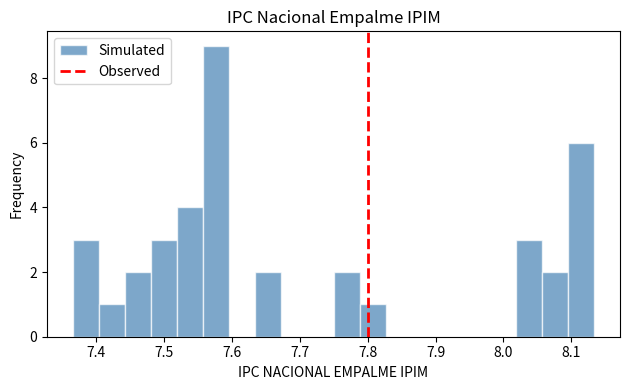

Around what value on the x-axis is the tallest bar? Give the approximate position of its centre, as read against the axis.

7.58